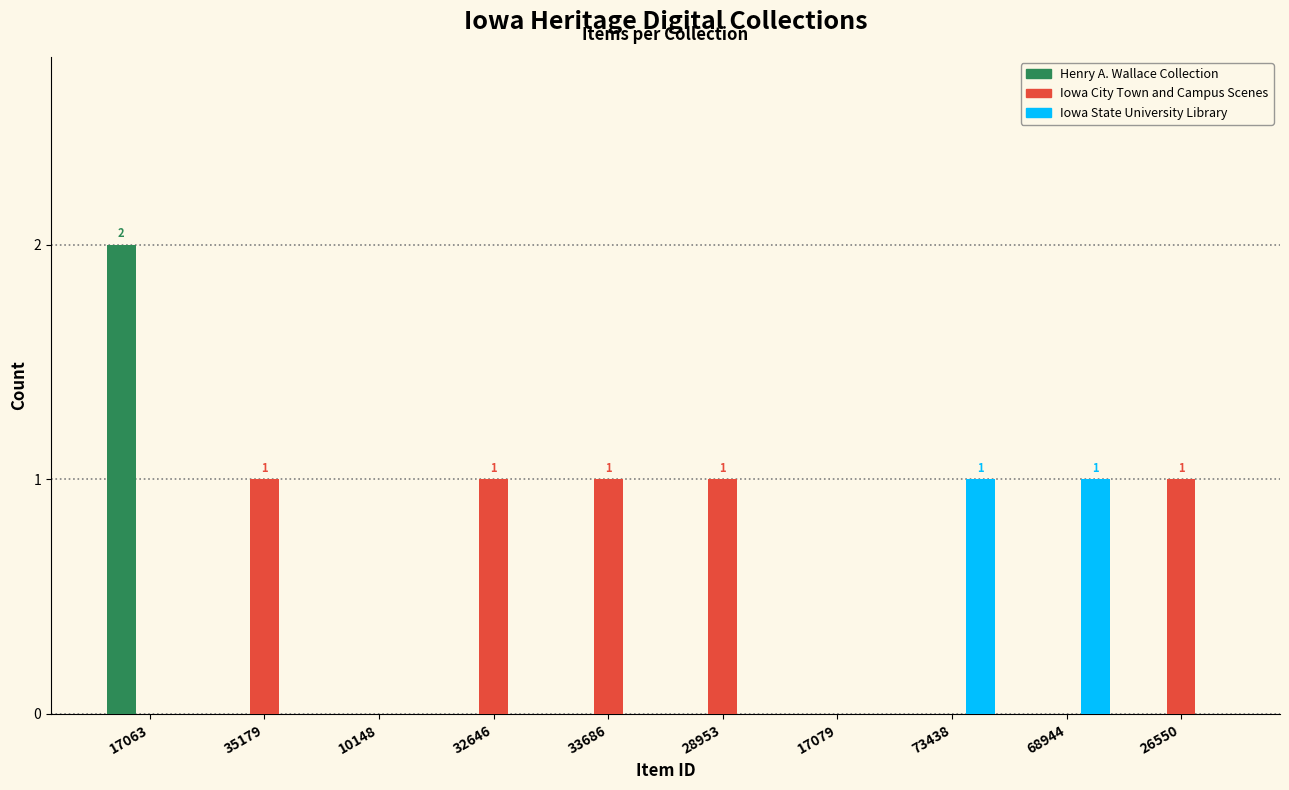

How many groups of bars are there?

10